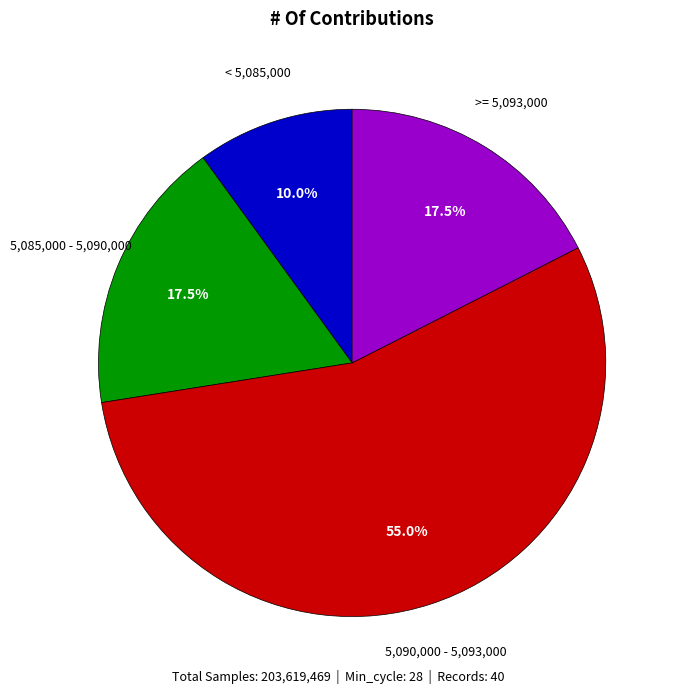

Is there any slice that represents more than half of the pie?

Yes